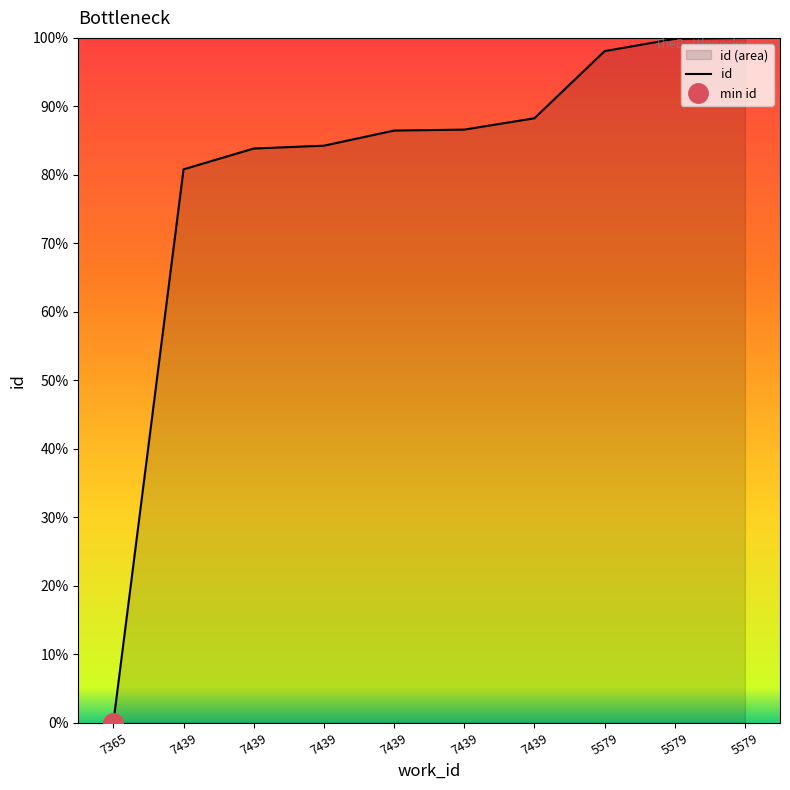

What is the average value?

80.8